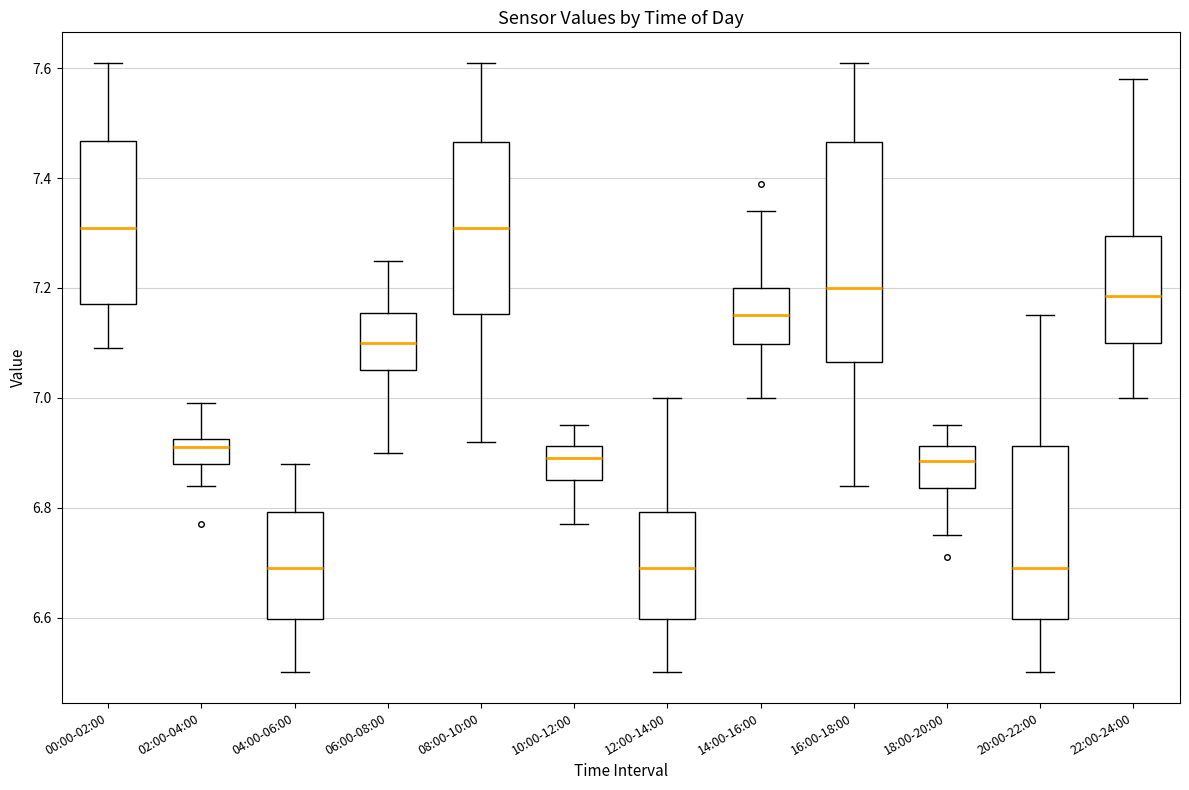

Where does the median line of the box for 00:00-02:00 sit on the y-axis? The values are not printed on the chart, so give them approximately, as read against the axis.

7.32